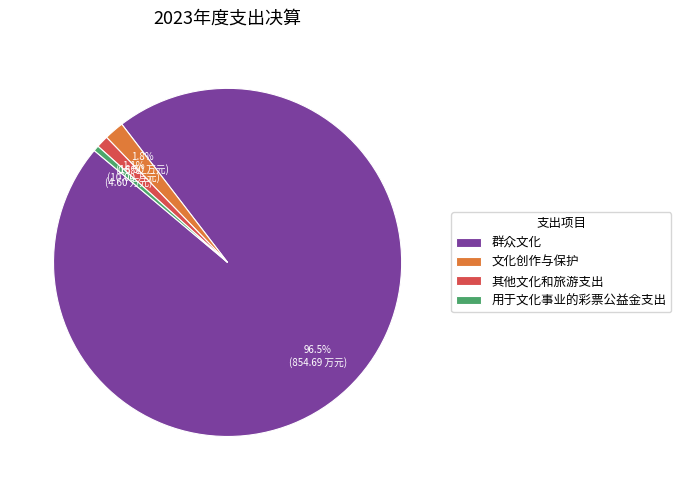

Is it true that 其他文化和旅游支出 is 11% of the pie?

False